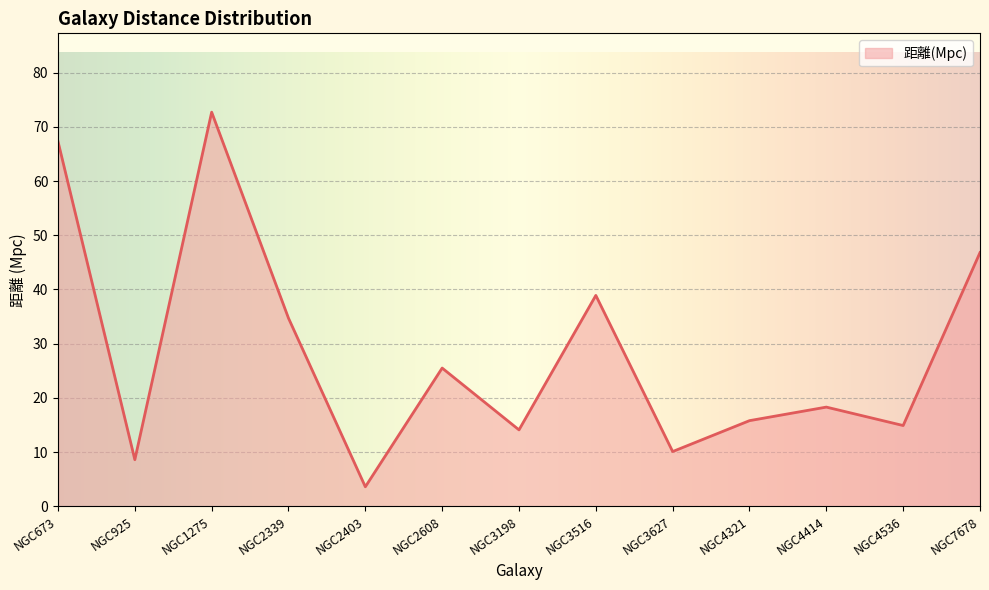

What is the maximum value shown in the chart?

72.7